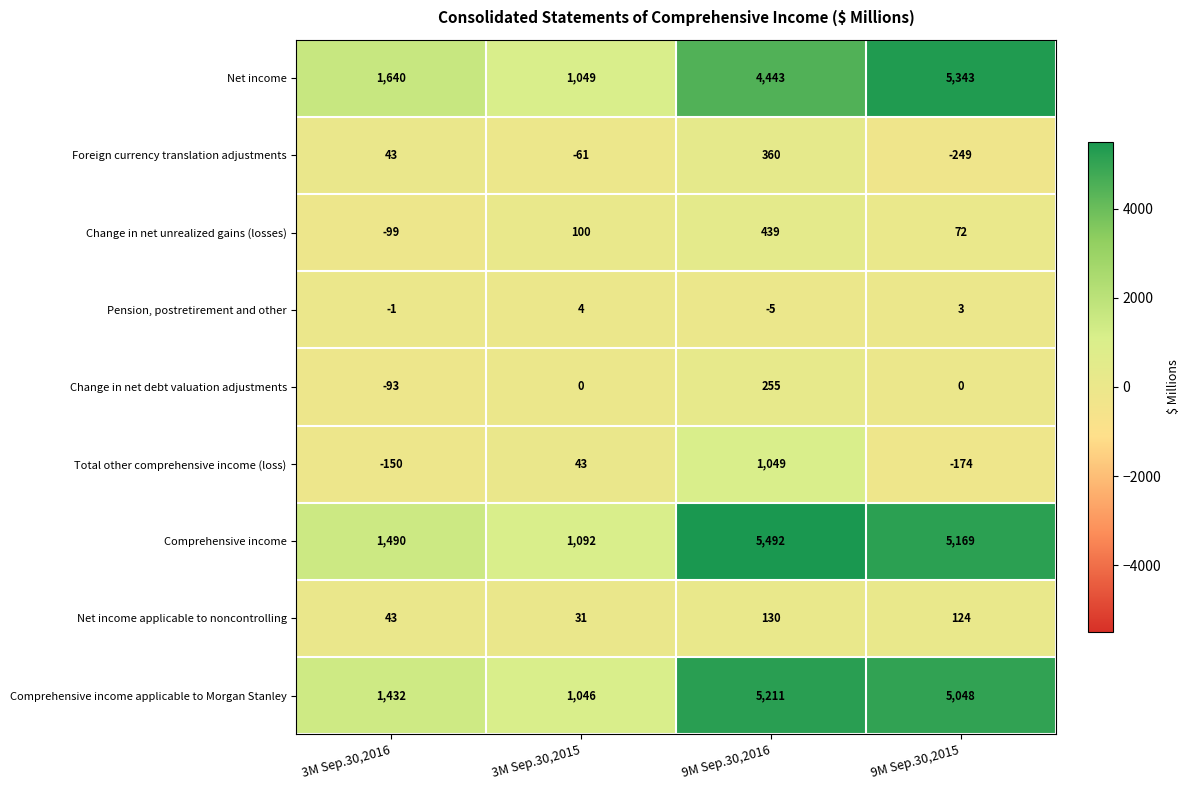

At which category does the chart reach its peak across all series?

9M Sep.30,2016